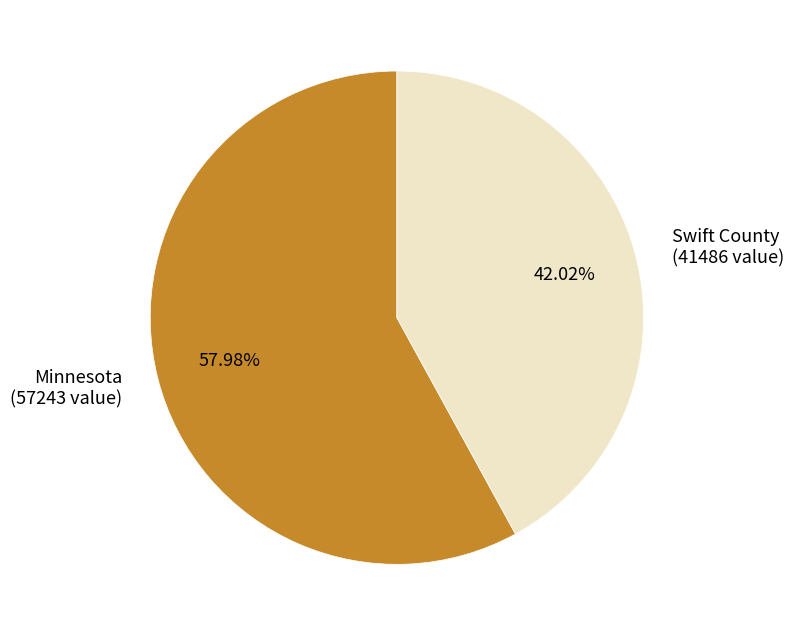

Which has a higher value, Minnesota or Swift County?

Minnesota